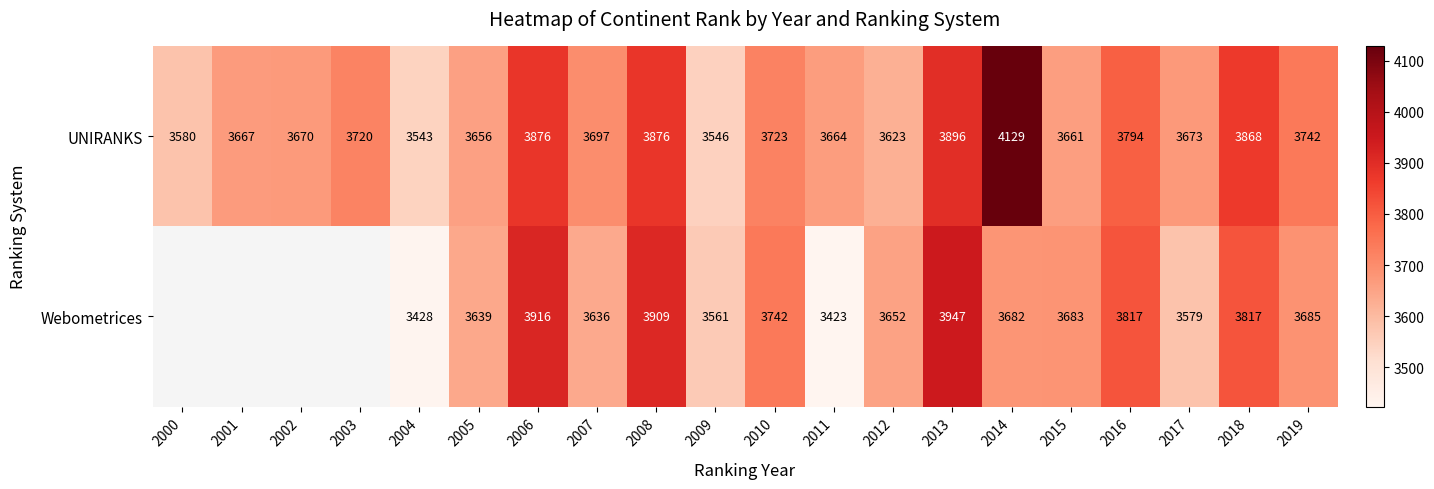

How many data points in UNIRANKS are less than 3697?

10